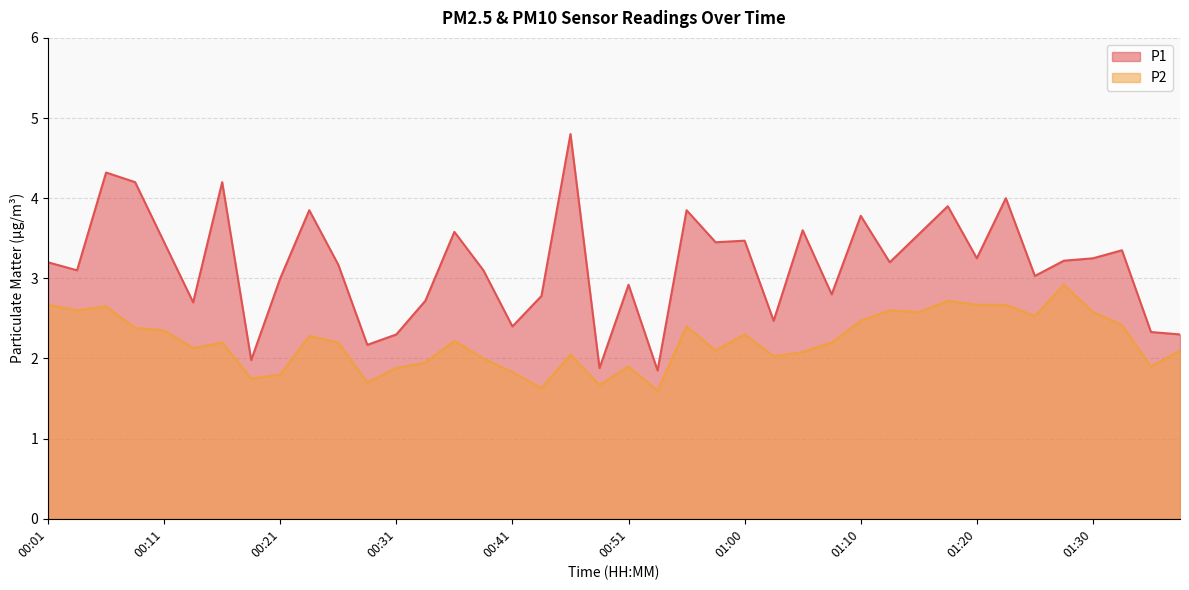

Reading left to right, what are all the values shown in this chart?

P1: 3.2	3.1	4.3	4.2	3.5	2.7	4.2	2.0	3.0	3.9	3.2	2.2	2.3	2.7	3.6	3.1	2.4	2.8	4.8	1.9	2.9	1.9	3.9	3.5	3.5	2.5	3.6	2.8	3.8	3.2	3.5	3.9	3.2	4.0	3.0	3.2	3.2	3.4	2.3	2.3
P2: 2.7	2.6	2.6	2.4	2.4	2.1	2.2	1.8	1.8	2.3	2.2	1.7	1.9	1.9	2.2	2.0	1.8	1.6	2.0	1.7	1.9	1.6	2.4	2.1	2.3	2.0	2.1	2.2	2.5	2.6	2.6	2.7	2.7	2.7	2.5	2.9	2.6	2.4	1.9	2.1